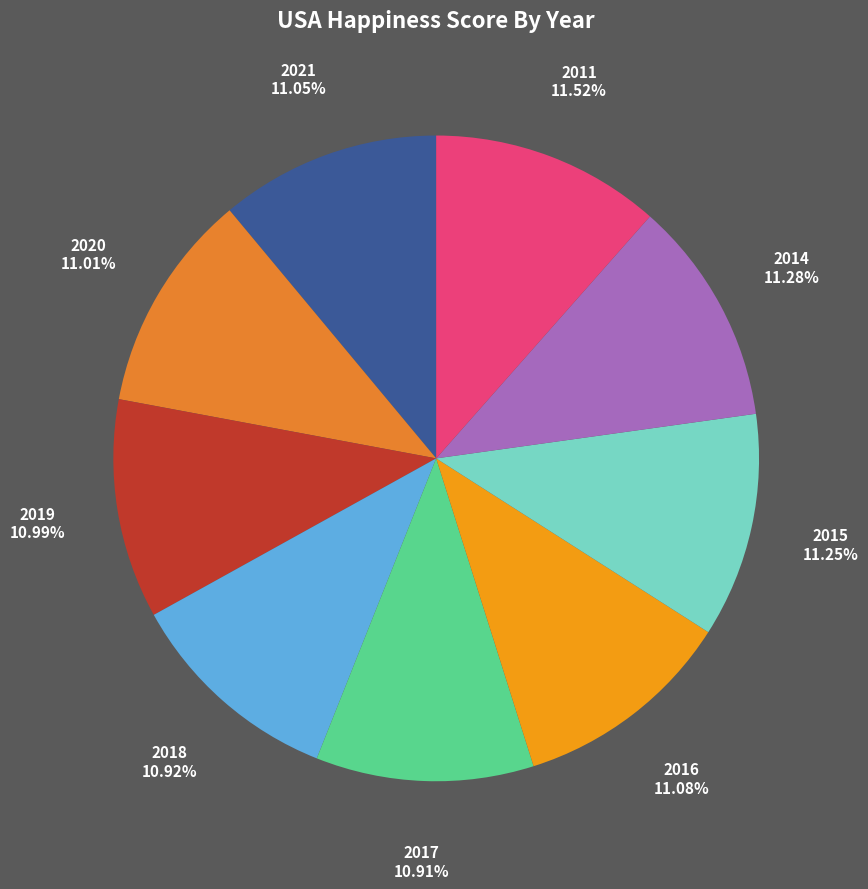

Is 2021 the majority of the pie?

No